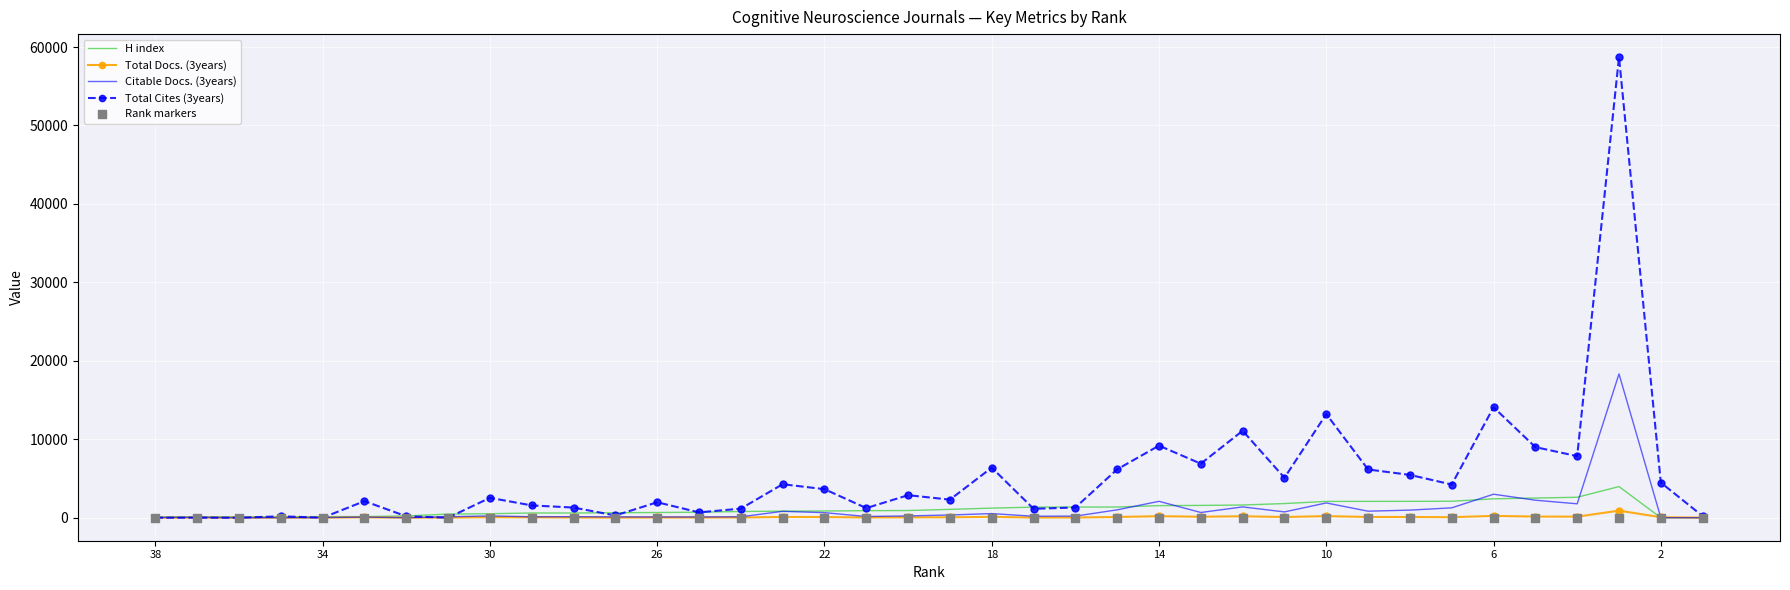

Is the value of Citable Docs. (3years) at 6 greater than the value of Total Cites (3years) at 18?

No